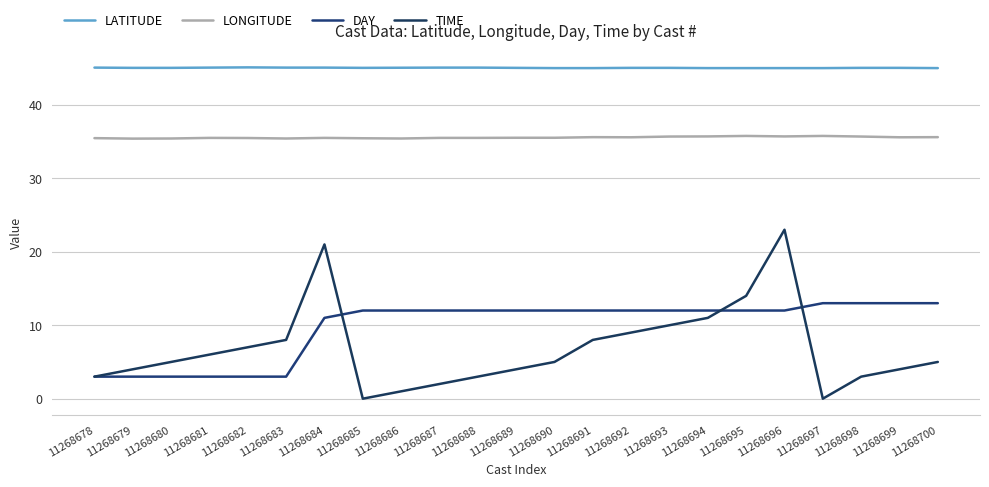

The LATITUDE series shows 45.0 at 11268686. True or false?

True